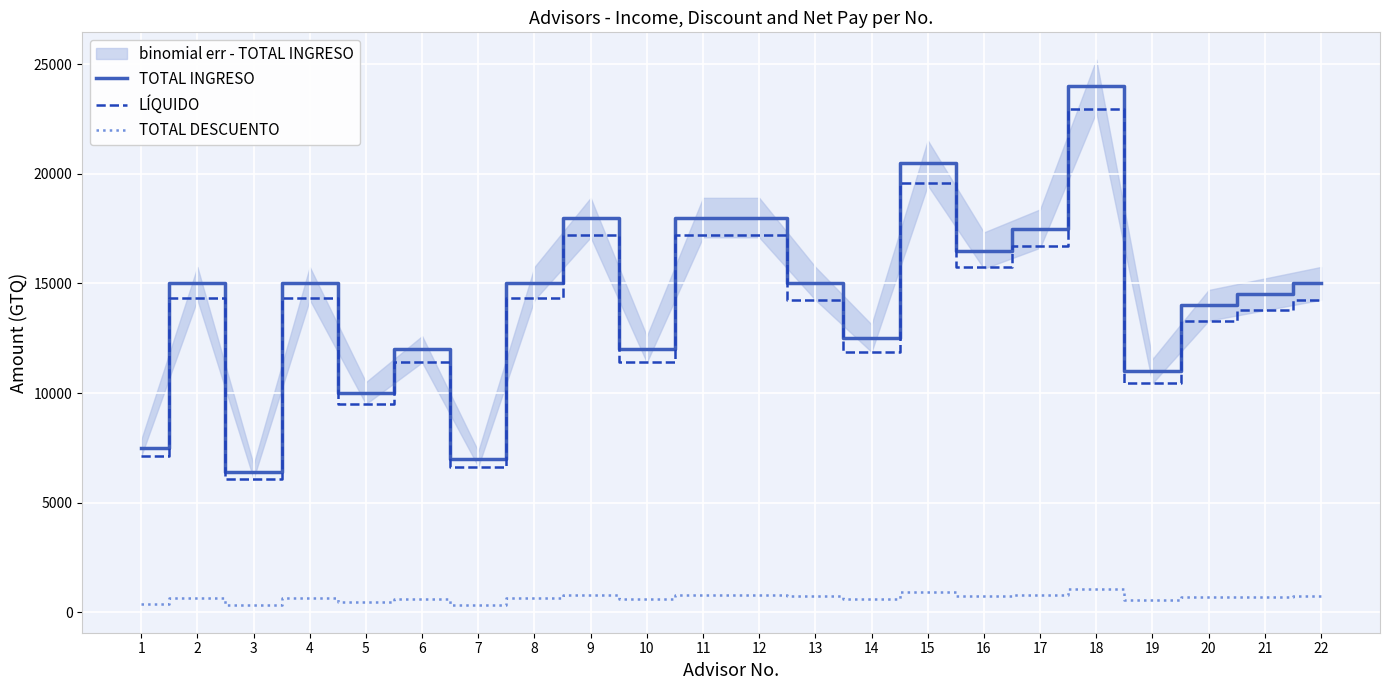

At which label does LÍQUIDO first exceed 14250?

2